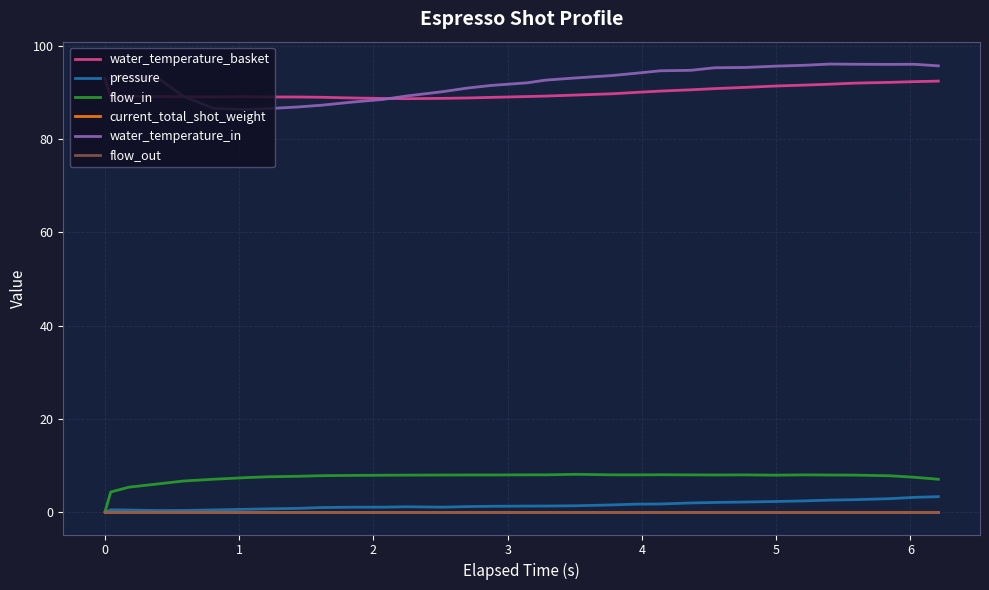

True or false: water_temperature_in has a value of 37.5 at 9.

False